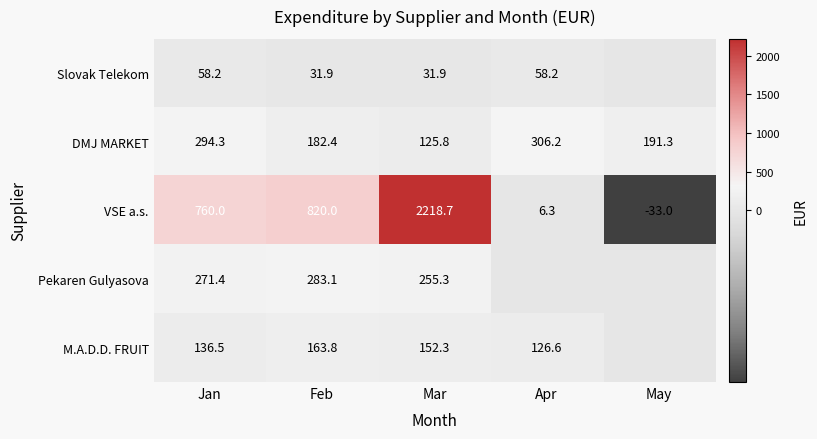

At which label is VSE a.s. closest to 1092?

Feb